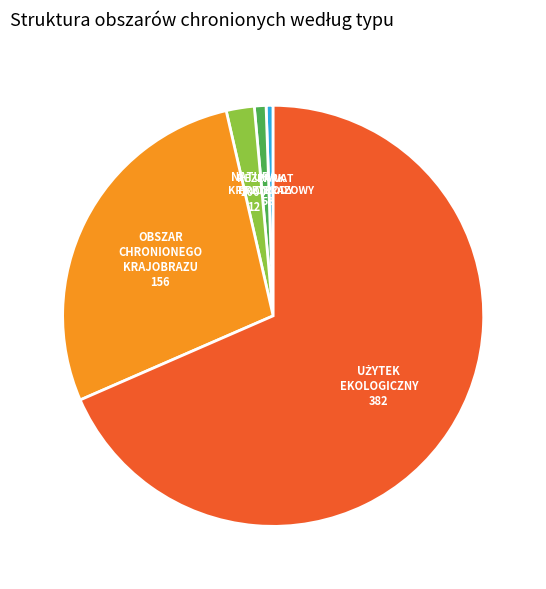

How many slices are in this pie chart?

5